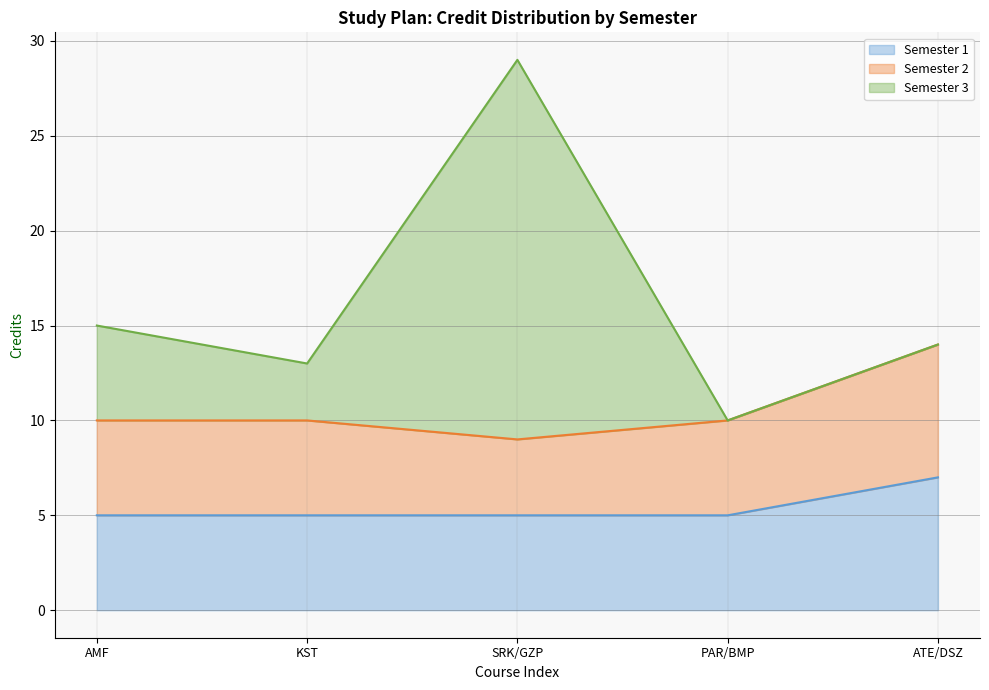

True or false: Semester 1 has a value of 5 at SRK/GZP.

True